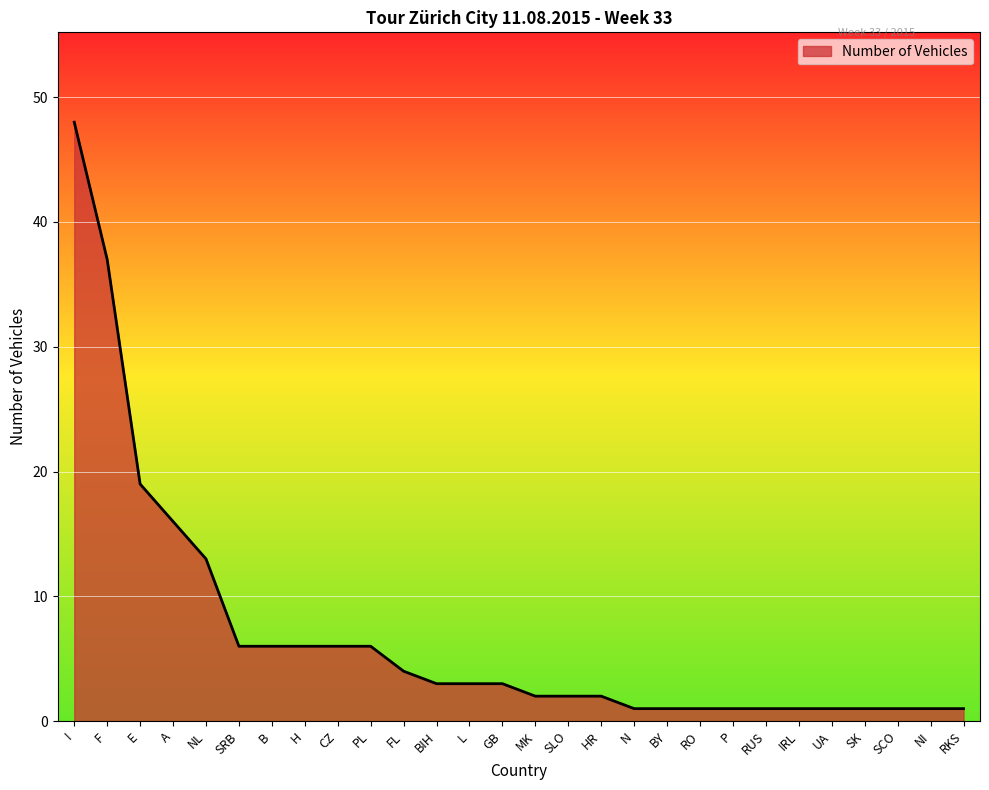

What is the difference between the maximum and second lowest values?

47